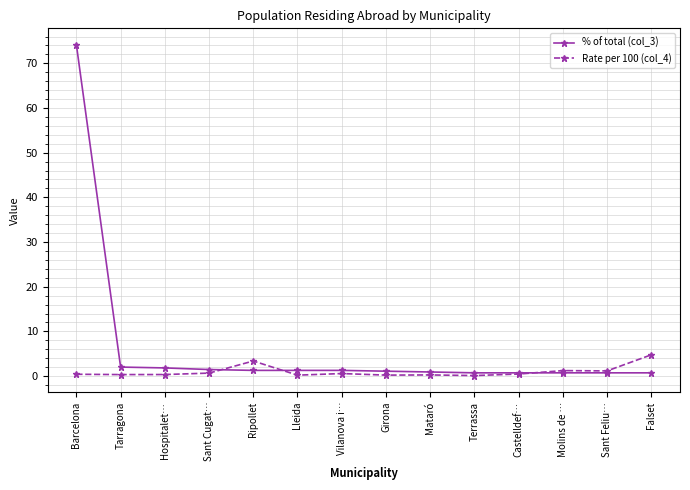

List the series in order of their overall mean, lowest first.

Rate per 100 (col_4), % of total (col_3)